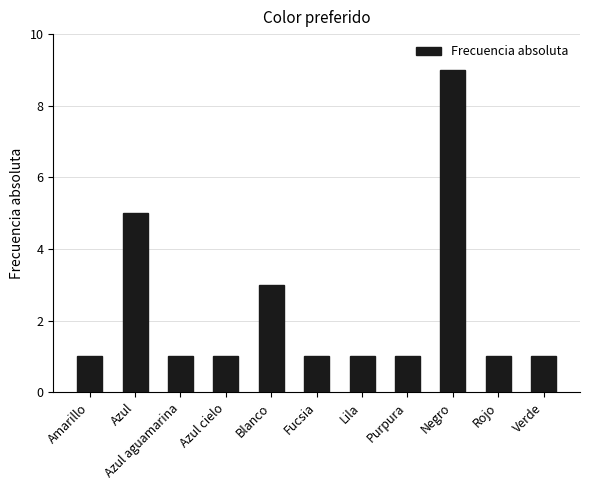

At which label is the value closest to 5?

Azul